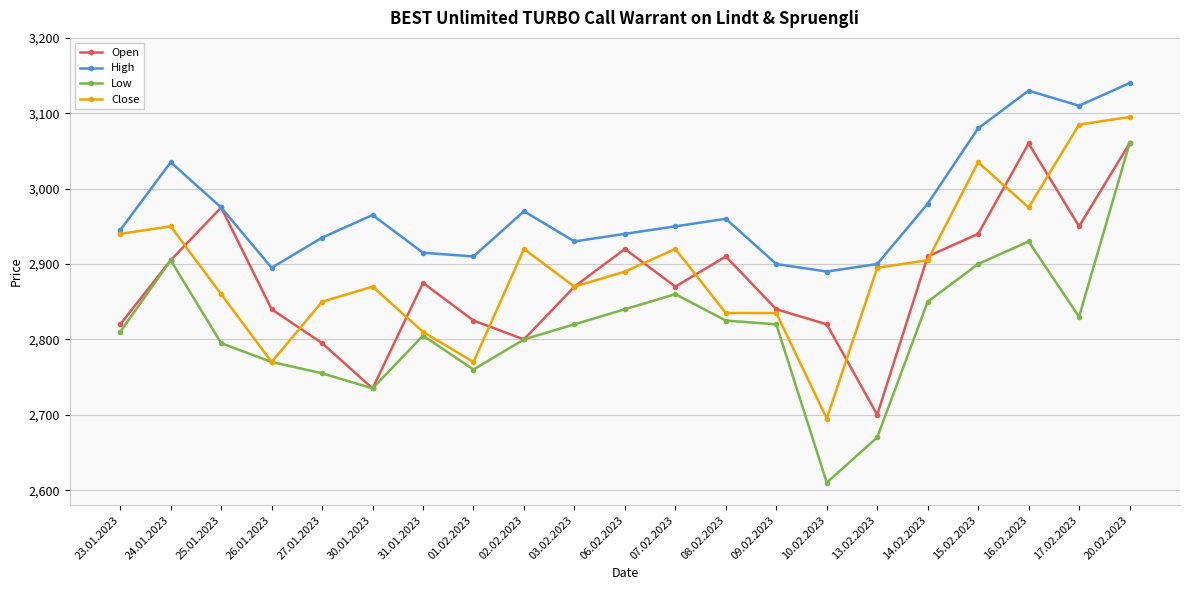

Rank the series at 10.02.2023 from highest to lowest value.

High, Open, Close, Low